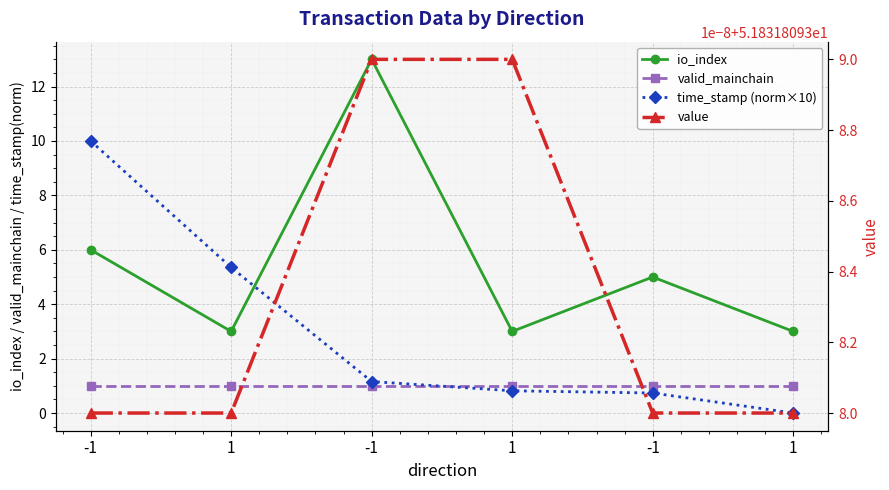

Is this an area chart (filled region under the line)?

No